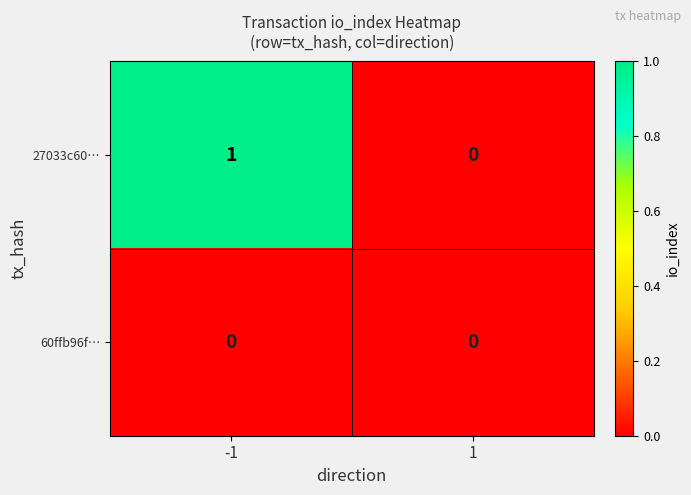

Which series has the largest total across all categories?

27033c60…